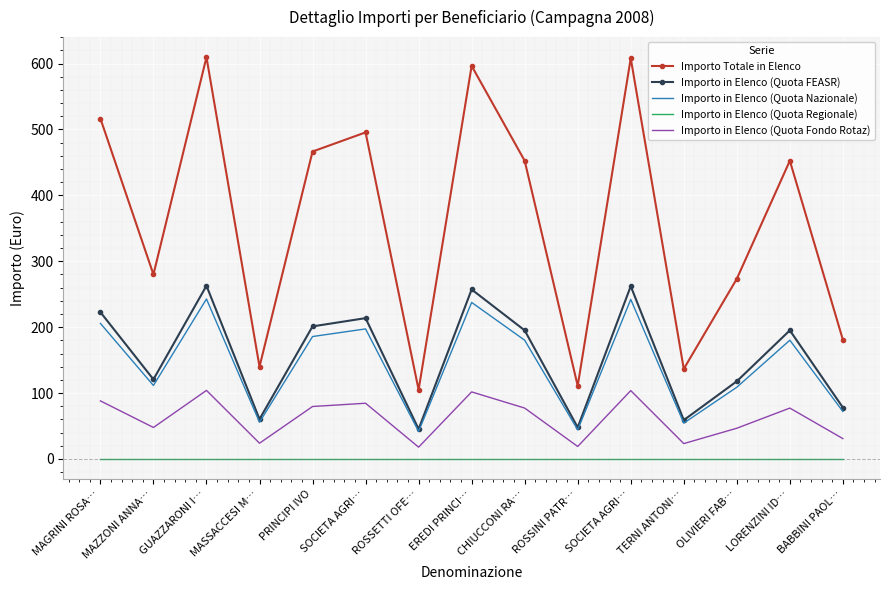

What are all the series names shown in the legend?

Importo Totale in Elenco, Importo in Elenco (Quota FEASR), Importo in Elenco (Quota Nazionale), Importo in Elenco (Quota Regionale), Importo in Elenco (Quota Fondo Rotaz)